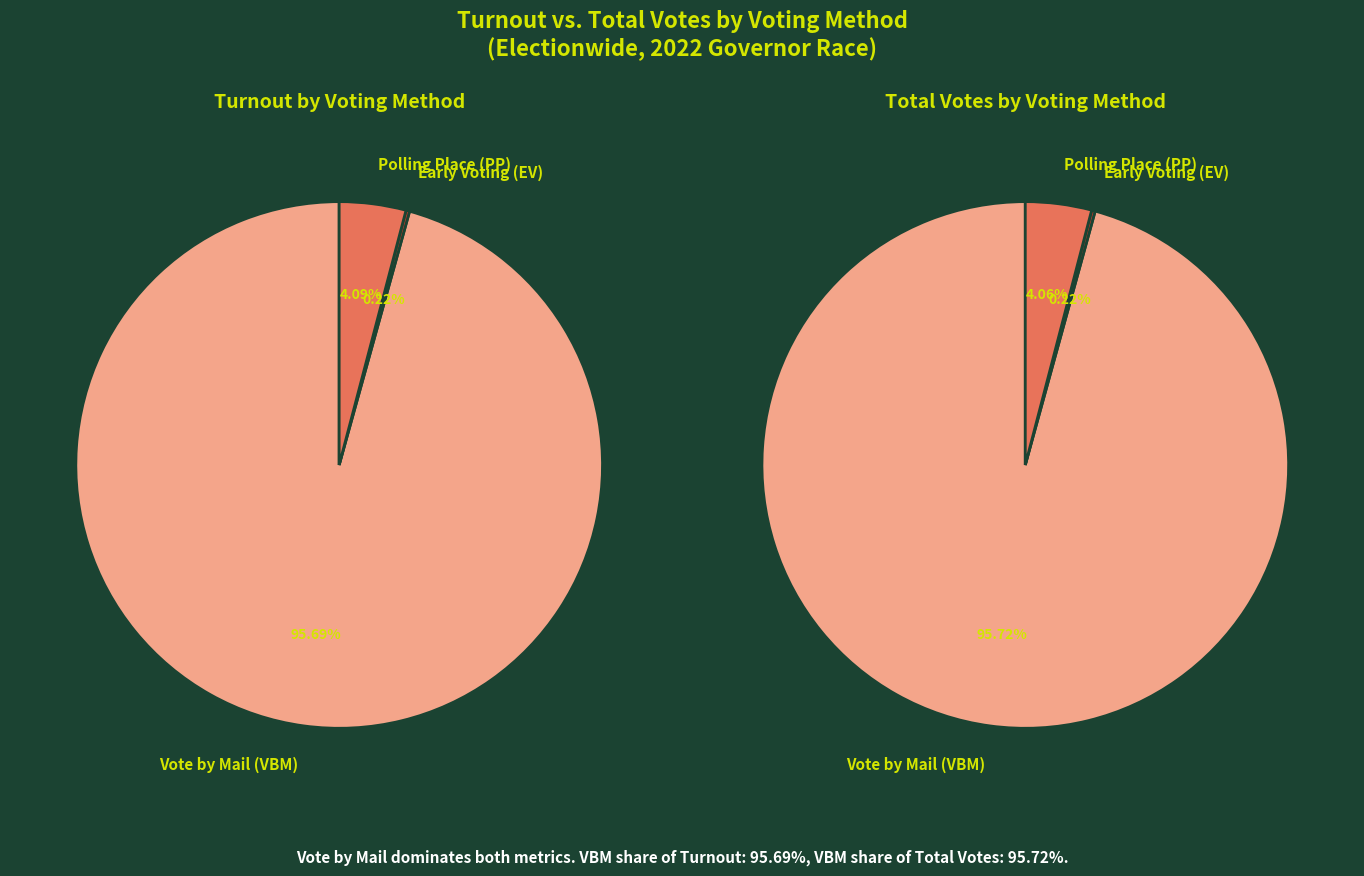

What is the ratio of the value at Vote by Mail (VBM) to the value at Polling Place (PP)?

23.4